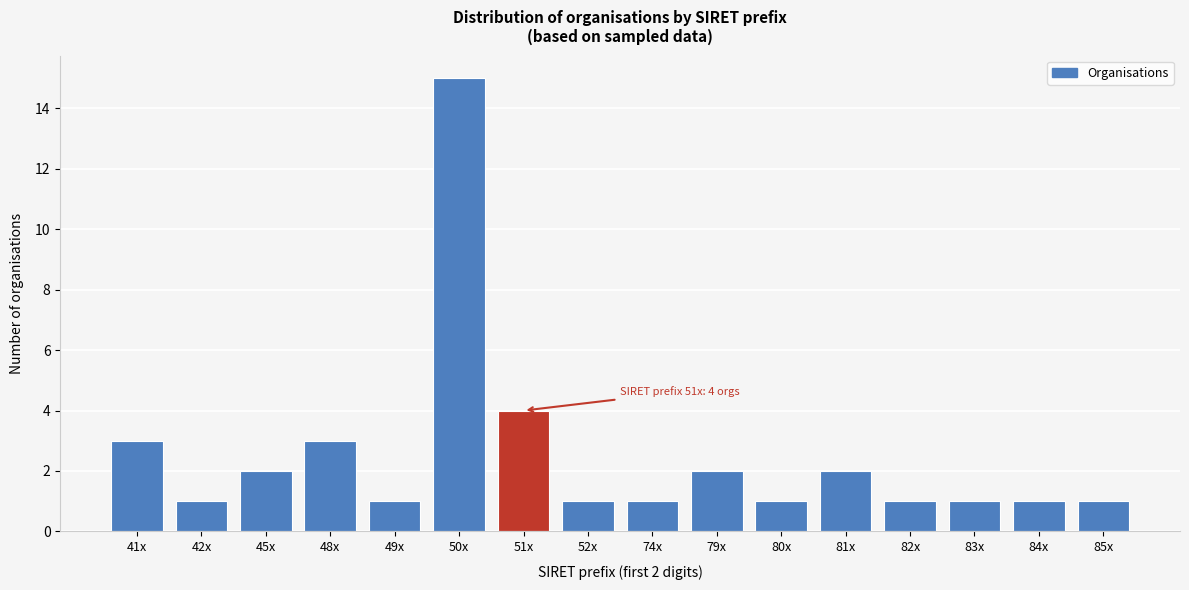

Reading left to right, what are all the values shown in this chart?

41x=3	42x=1	45x=2	48x=3	49x=1	50x=15	51x=4	52x=1	74x=1	79x=2	80x=1	81x=2	82x=1	83x=1	84x=1	85x=1